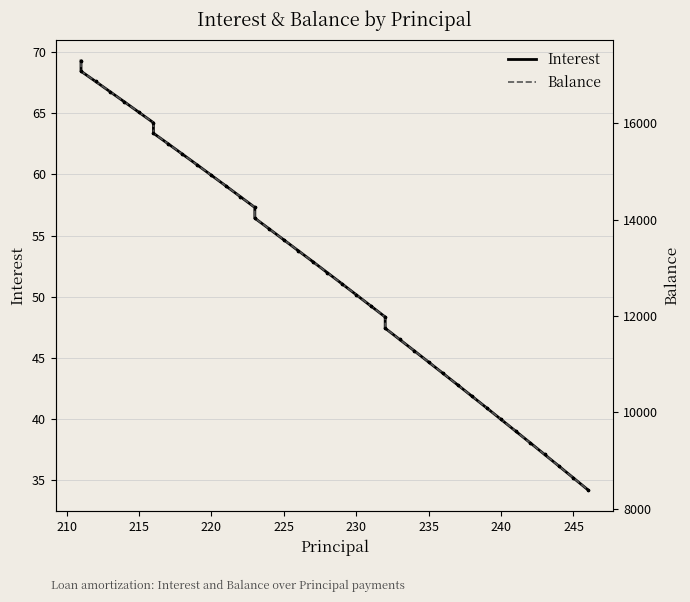

Which series has the widest spread of Y values?

Balance